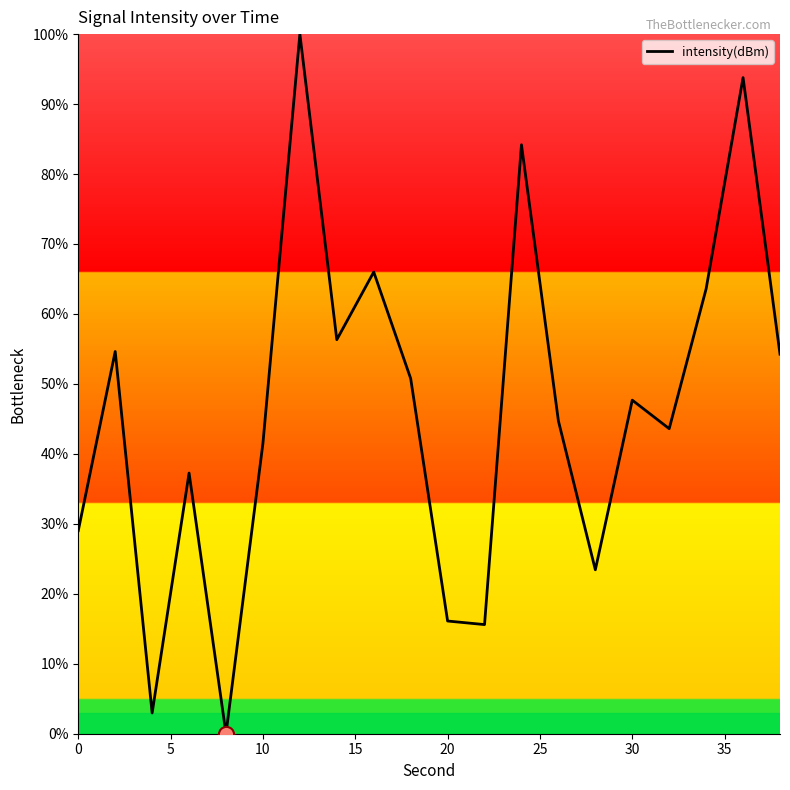

What is the maximum value shown in the chart?

100.0